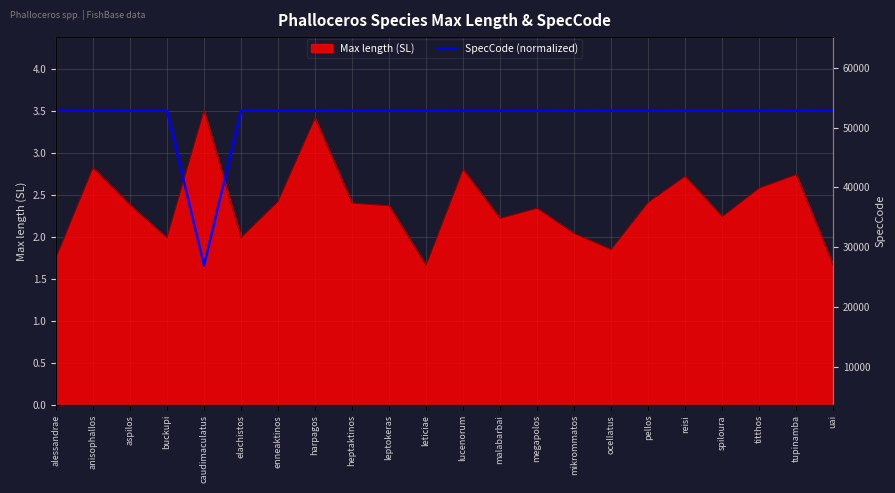

How many interior local peaks (higher than both neighbors) does the data have?

7